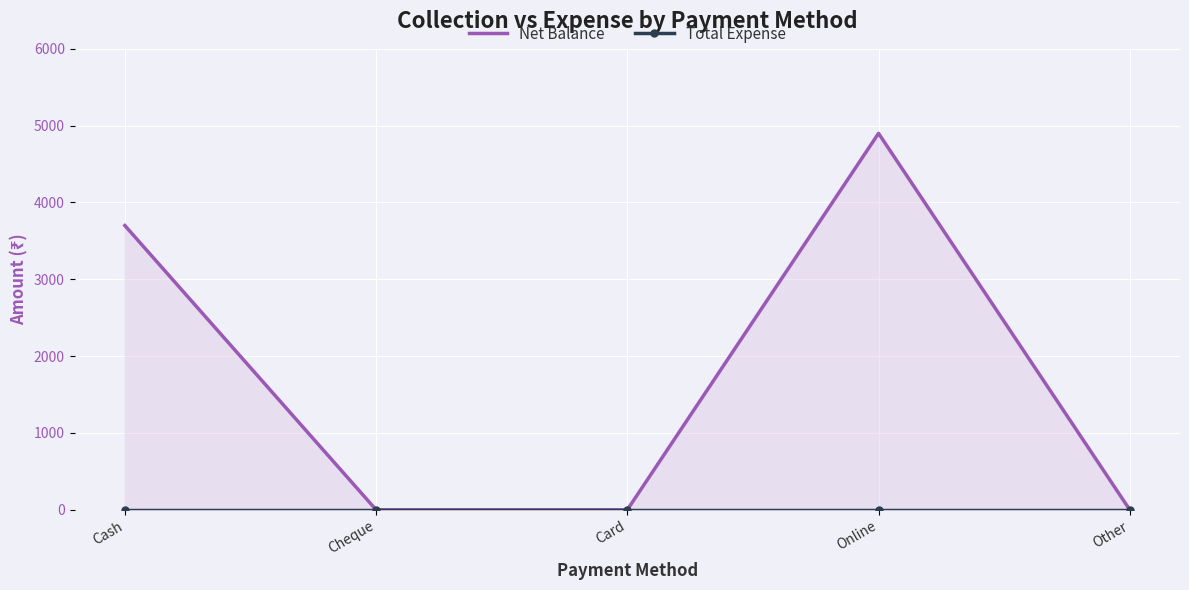

Reading left to right, list all the values displayed in this chart.

Net Balance: 3700	0	0	4900	0
Total Expense: 0	0	0	0	0